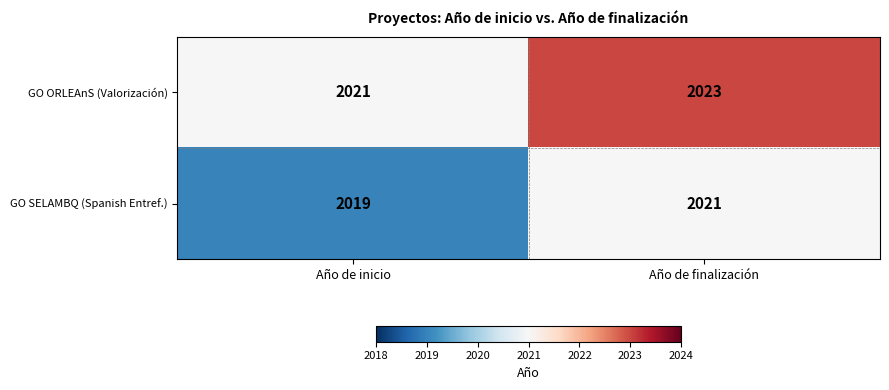

Rank the series by their maximum value, from highest to lowest.

GO ORLEAnS (Valorización), GO SELAMBQ (Spanish Entref.)